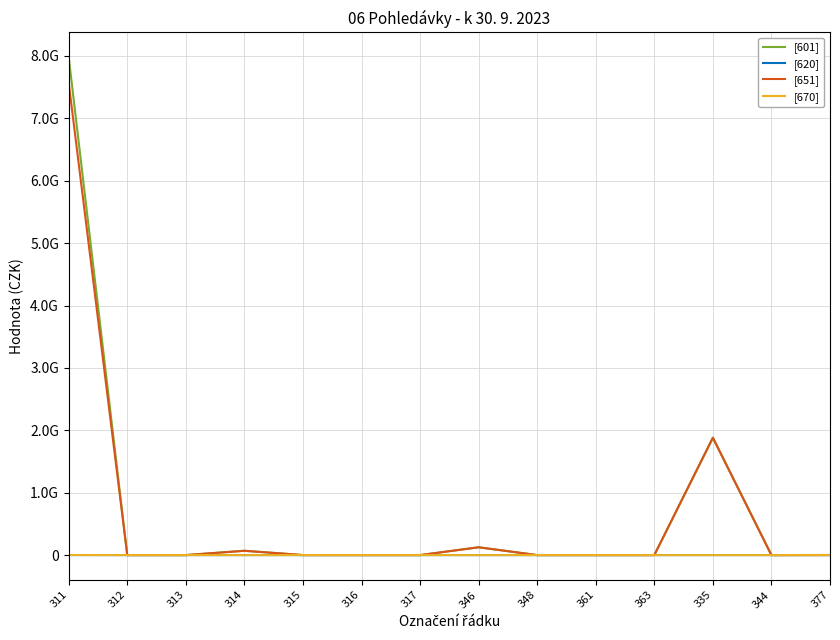

Reading left to right, list all the values displayed in this chart.

[601]: 7978264024.4	0.0	0.0	70363804.5	299700.0	0.0	0.0	125126131.5	0.0	0.0	0.0	1881302249.0	0.0	1953560.5
[620]: 291730.0	0.0	0.0	0.0	0.0	0.0	0.0	0.0	0.0	0.0	0.0	0.0	0.0	0.0
[651]: 7564801393.8	0.0	0.0	68293013.0	222219.7	0.0	0.0	125126131.5	0.0	0.0	0.0	1880838249.0	0.0	650000.0
[670]: 1652144.6	0.0	0.0	0.0	96750.0	0.0	0.0	0.0	0.0	0.0	0.0	0.0	0.0	0.0